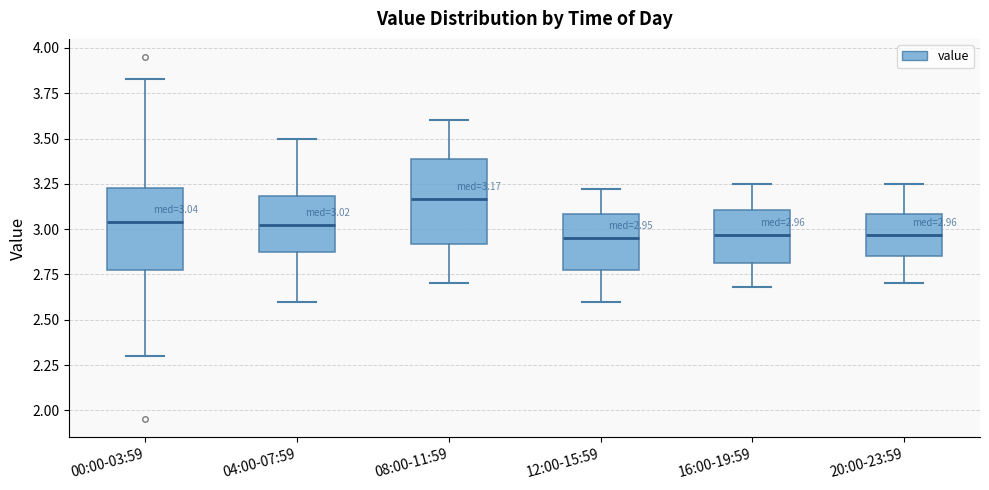

Which box has the highest median line?

08:00-11:59